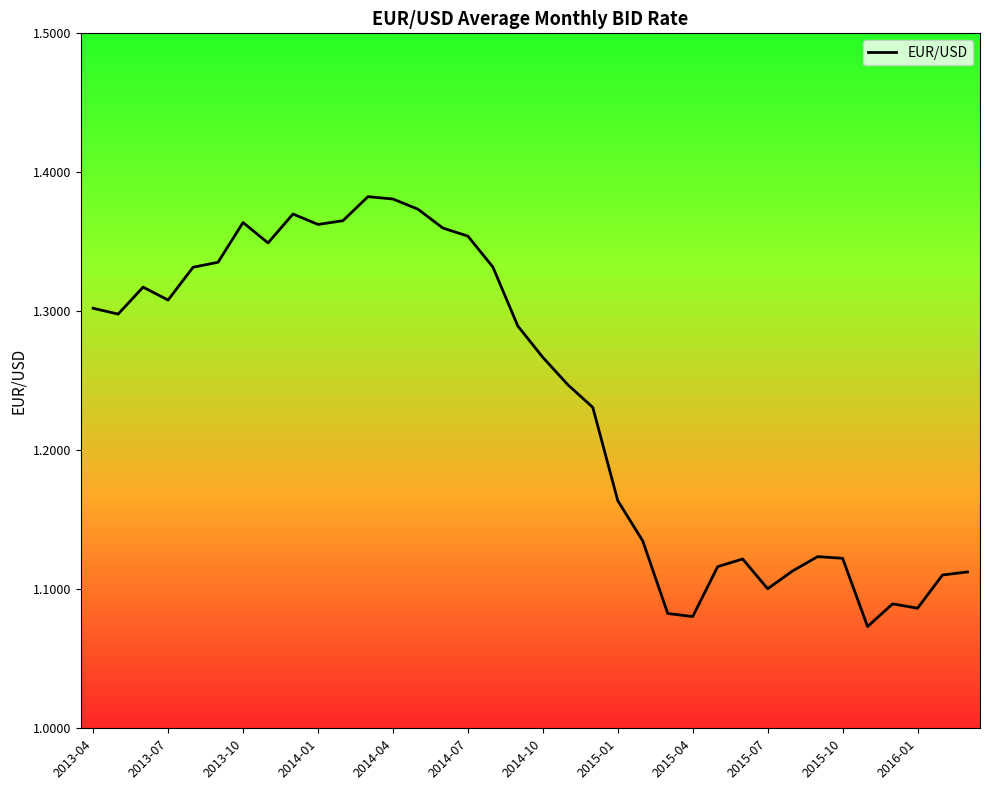

True or false: there are more than 1 points higher than both neighbors.

True